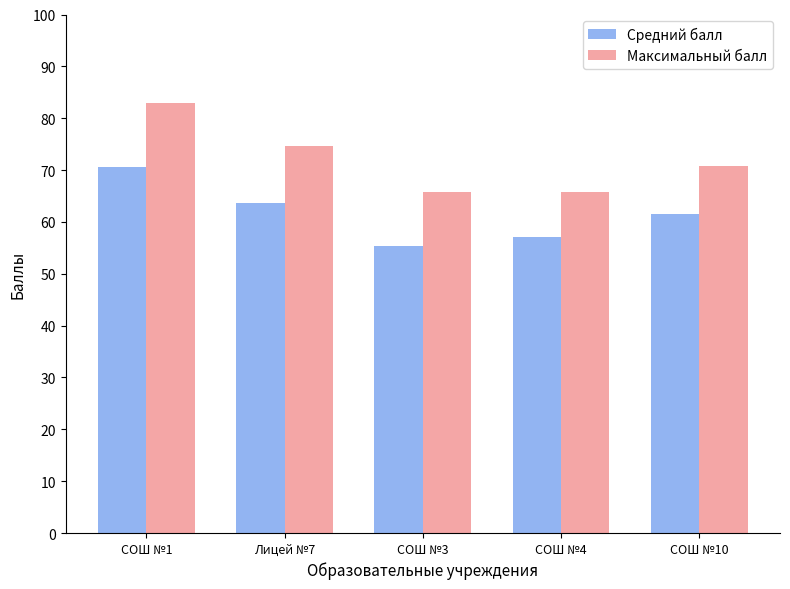

At which label does Максимальный балл first exceed 70?

СОШ №1